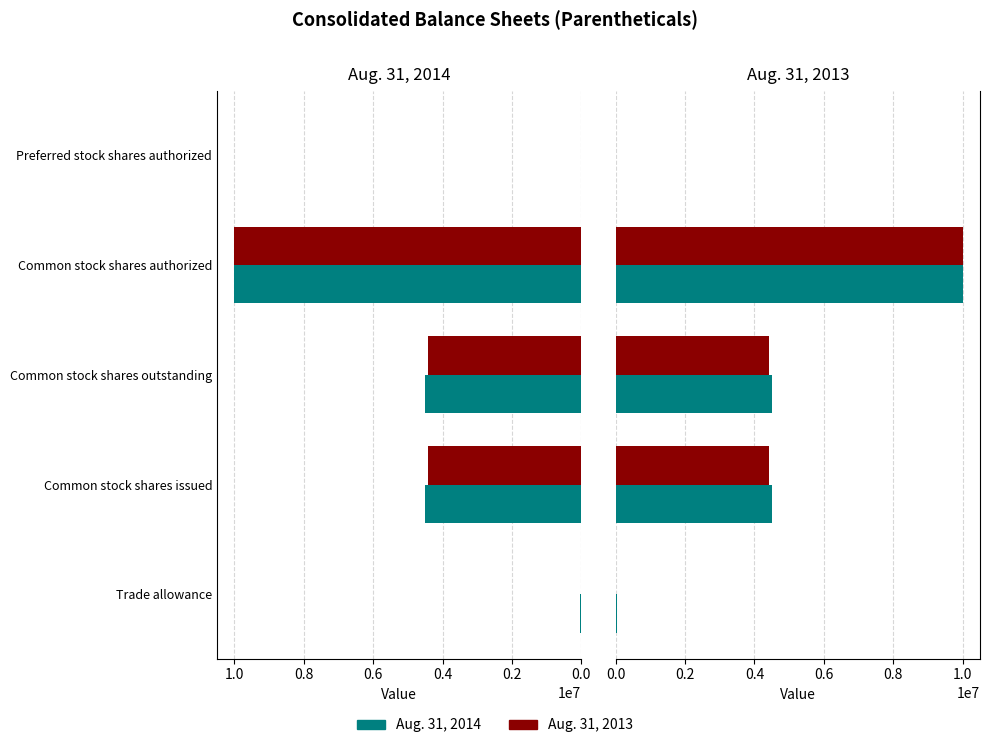

What are all the series names shown in the legend?

Aug. 31, 2014, Aug. 31, 2013